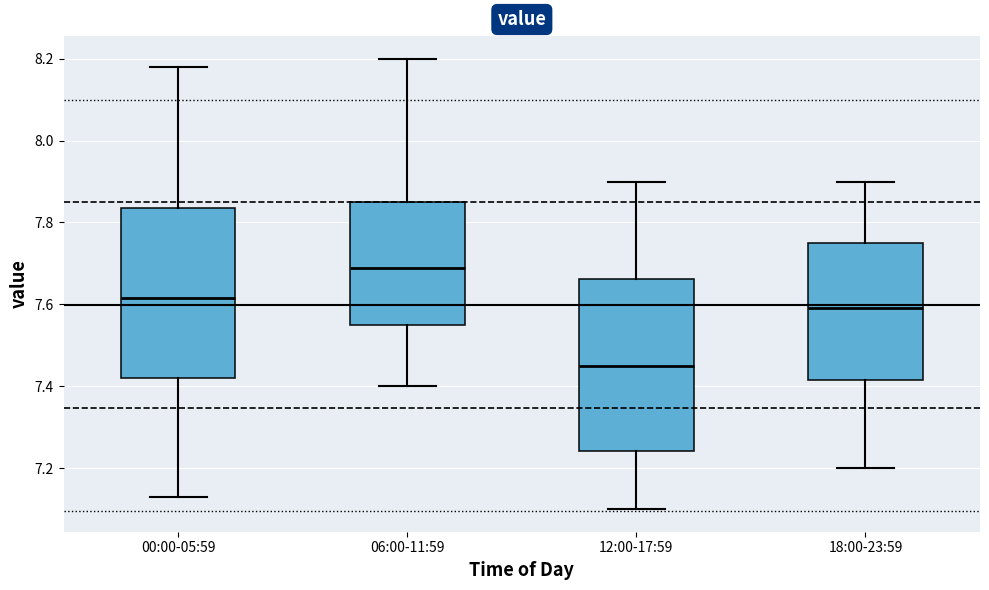

Reading left to right, transcribe this box plot: for each box, give where its median line is, the range the box spans, and where its two whiskers end, as read against the y-axis. The values are not printed on the chart, so give them approximately, as read against the axis.

00:00-05:59: median 7.62, box 7.42 to 7.84, whiskers 7.14 to 8.18
06:00-11:59: median 7.70, box 7.56 to 7.86, whiskers 7.40 to 8.20
12:00-17:59: median 7.46, box 7.24 to 7.66, whiskers 7.10 to 7.90
18:00-23:59: median 7.60, box 7.42 to 7.76, whiskers 7.20 to 7.90